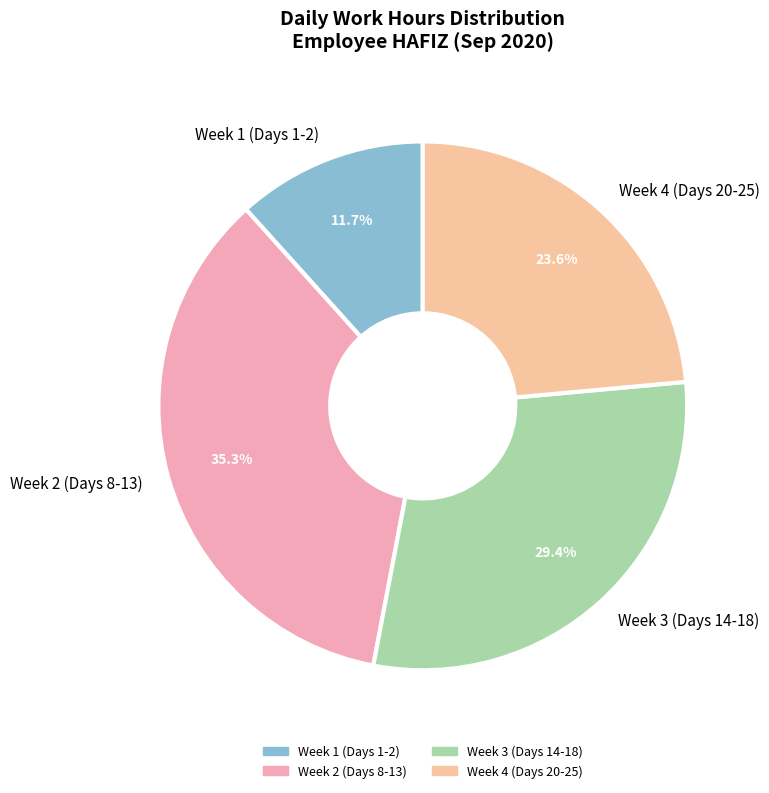

Which slice is the smallest?

Week 1 (Days 1-2)